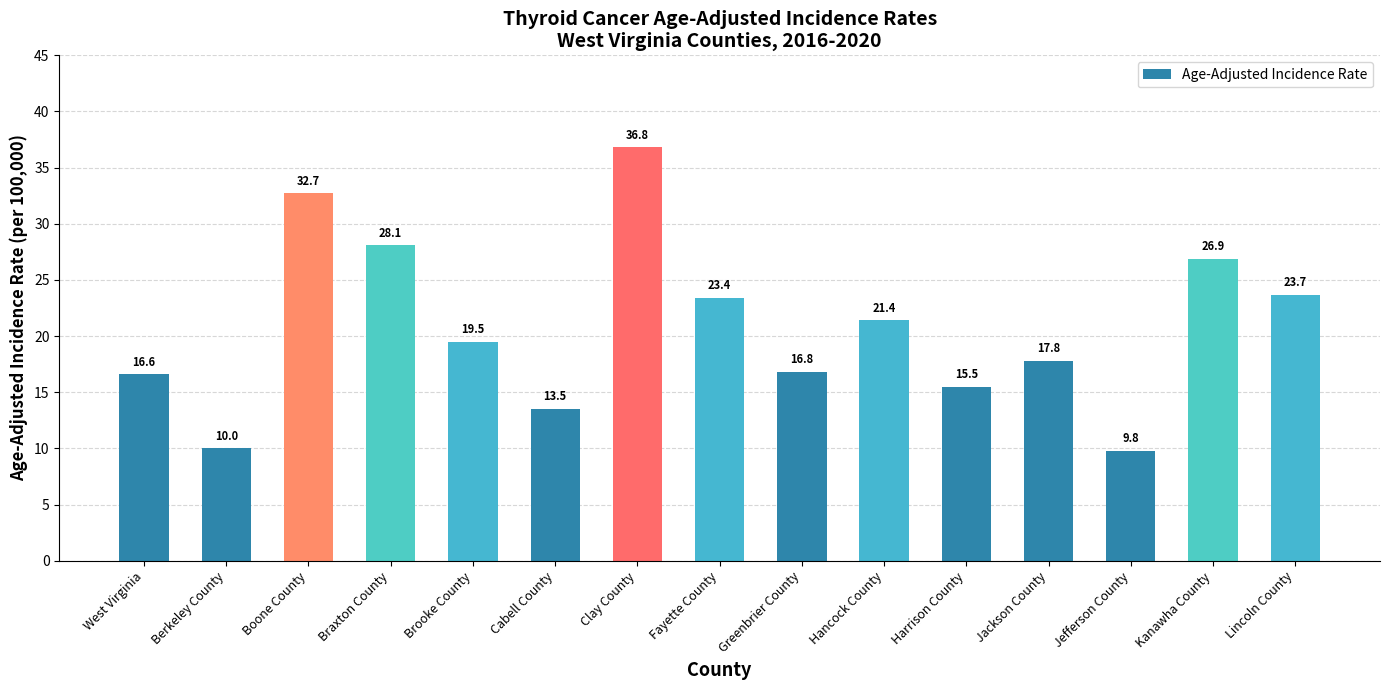

Rank the categories by value from highest to lowest.

Clay County, Boone County, Braxton County, Kanawha County, Lincoln County, Fayette County, Hancock County, Brooke County, Jackson County, Greenbrier County, West Virginia, Harrison County, Cabell County, Berkeley County, Jefferson County